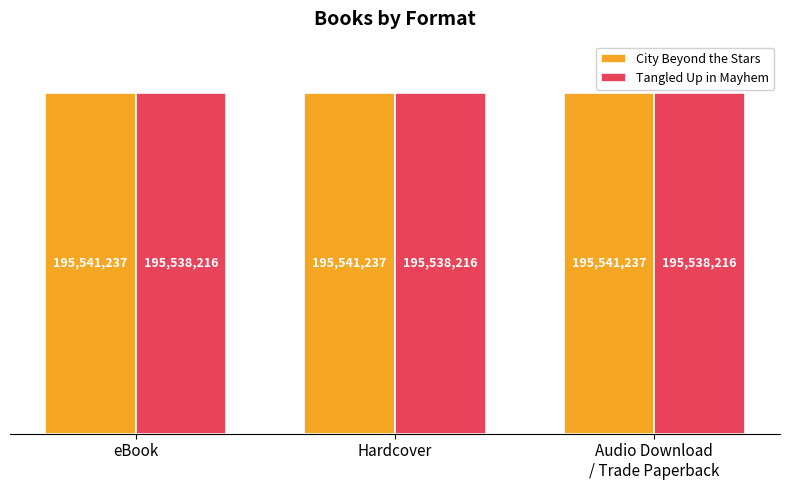

Rank the series at Audio Download
/ Trade Paperback from highest to lowest value.

City Beyond the Stars, Tangled Up in Mayhem